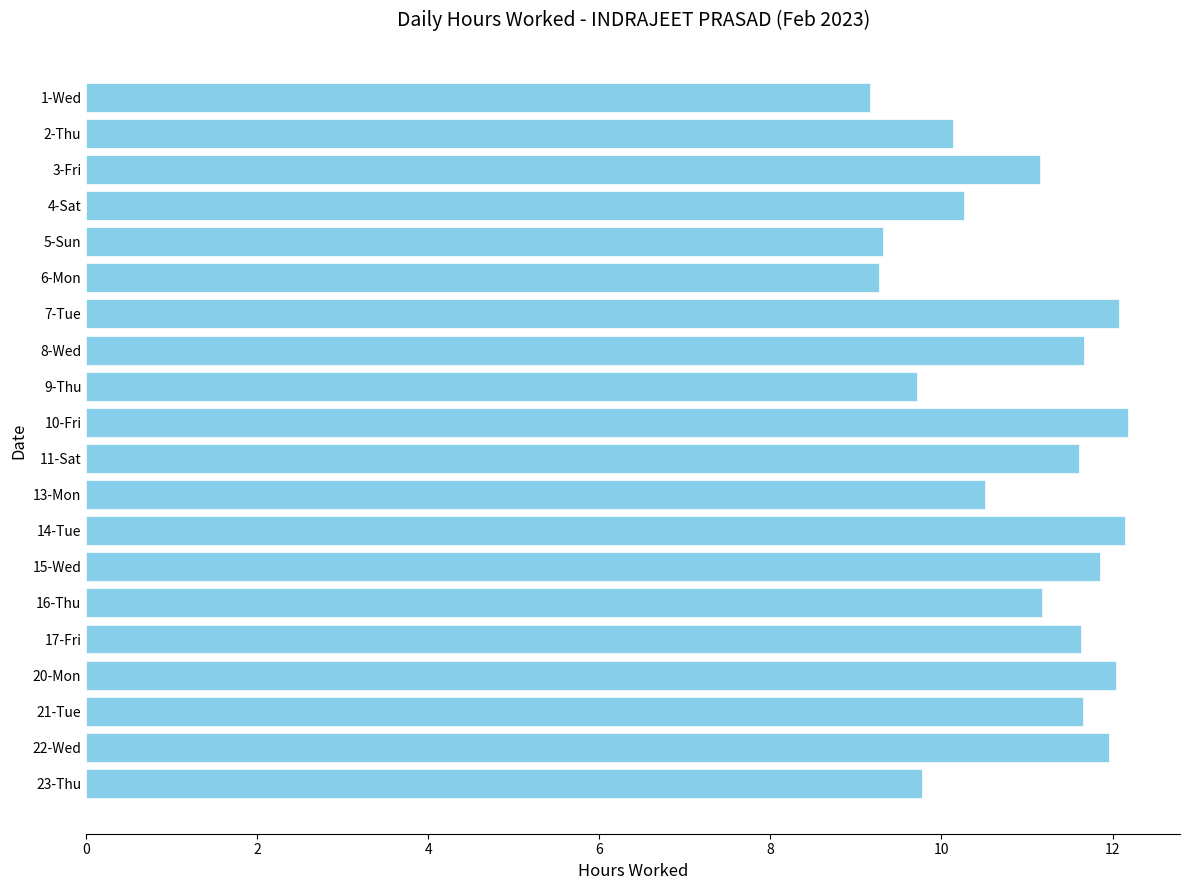

Approximately how many times larger is the value at 2-Thu compared to 15-Wed?

0.9